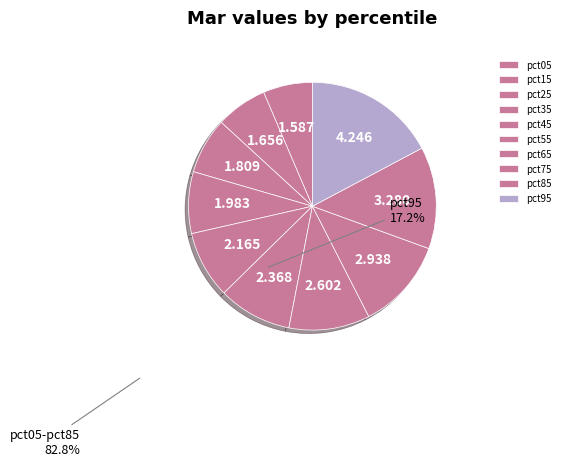

Which category has the smallest portion of the pie?

pct05